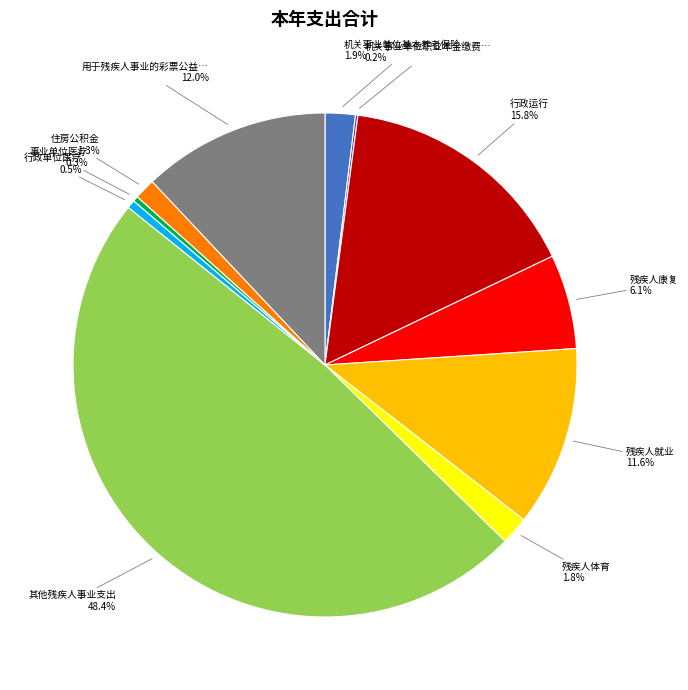

Is there a majority slice in this chart?

No